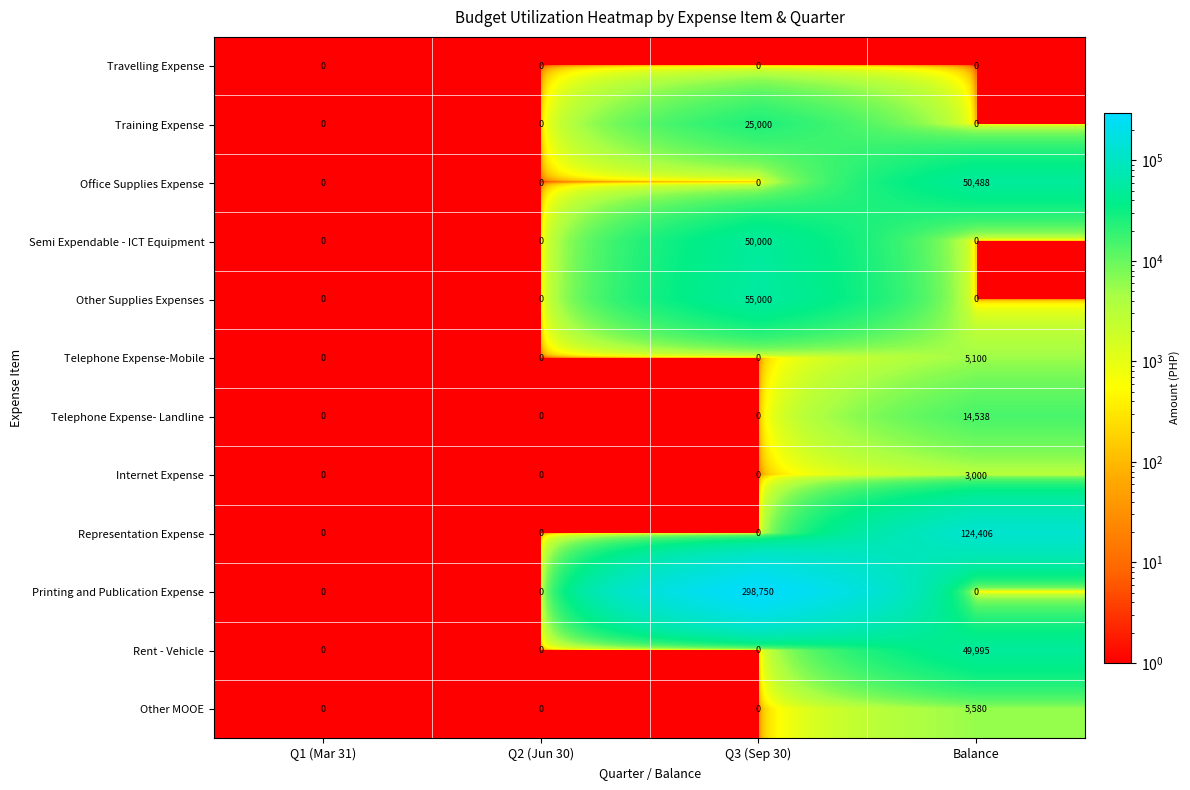

True or false: Printing and Publication Expense has a value of -110266 at Q1 (Mar 31).

False